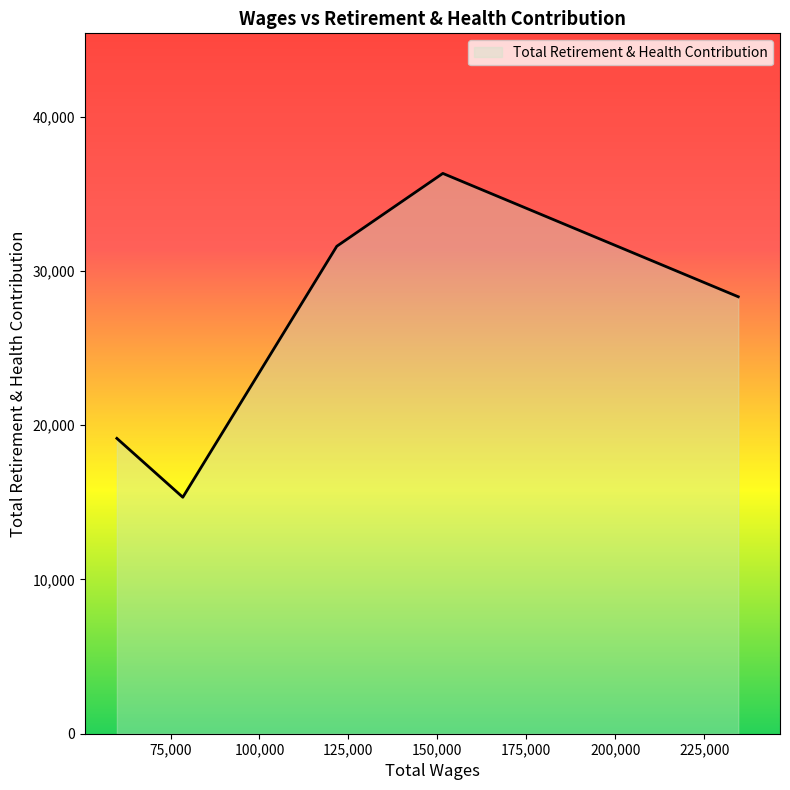

True or false: there are more than 0 points higher than both neighbors.

True